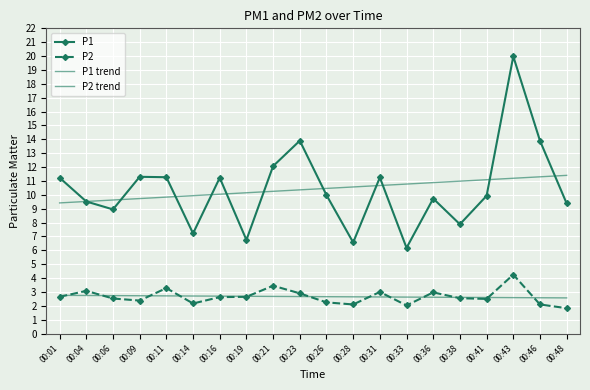

What is the value of the P1 point at the 16th from the left?

7.9